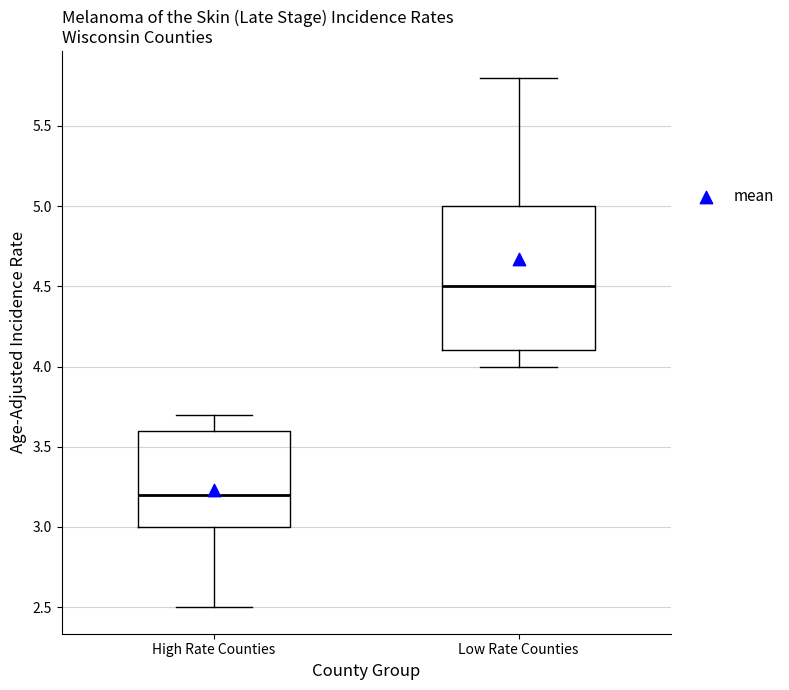

Comparing the boxes themselves (not the whiskers), which one is the tallest?

Low Rate Counties